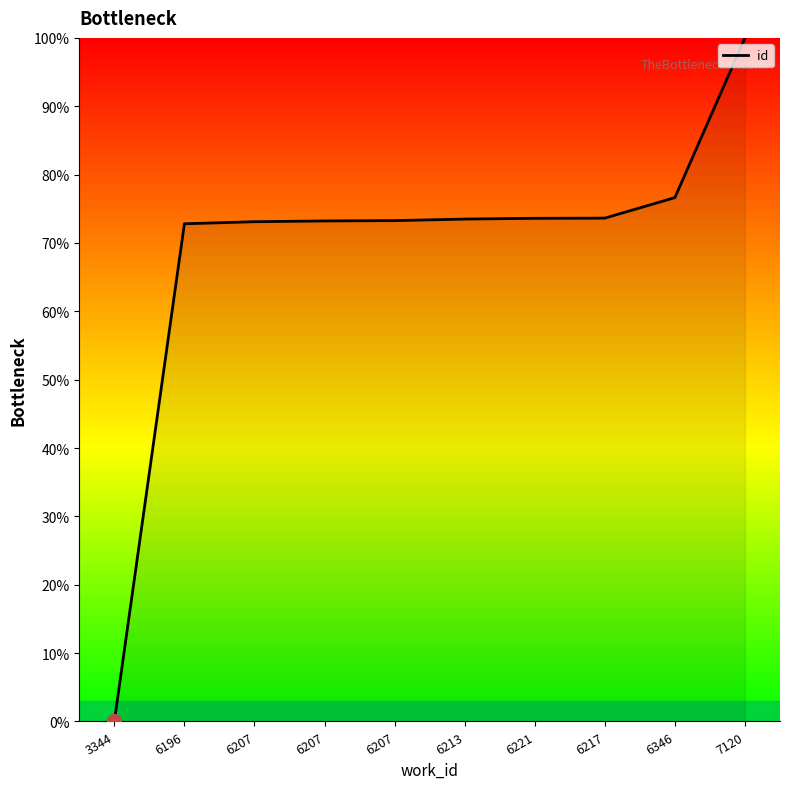

What value does the data have at 6346?

76.6